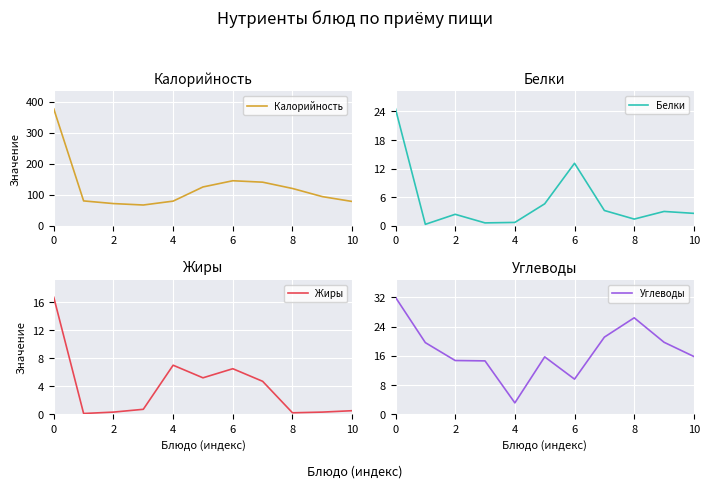

The Калорийность series shows 206.2 at 0. True or false?

False